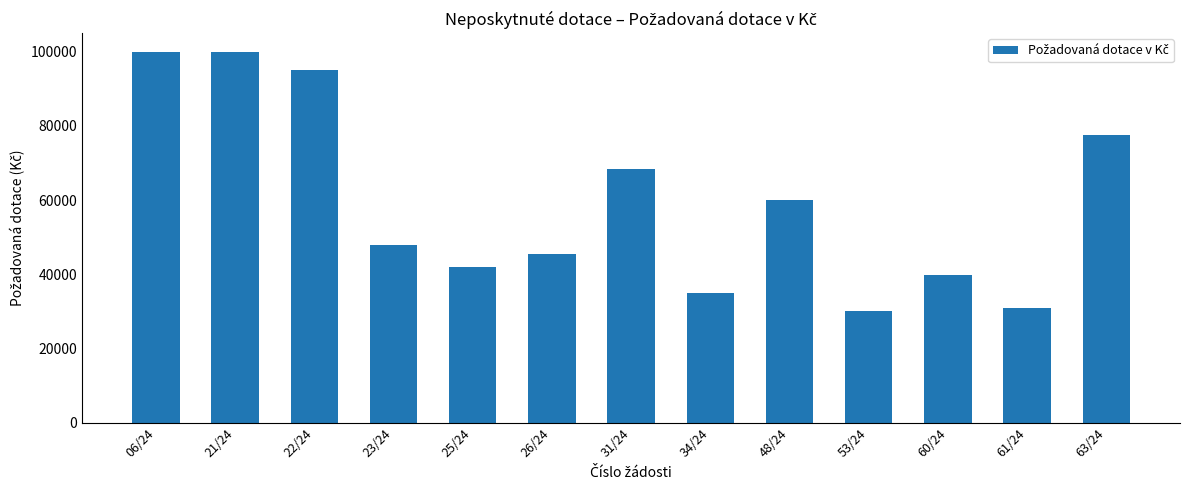

At which label does the data first exceed 48000?

06/24